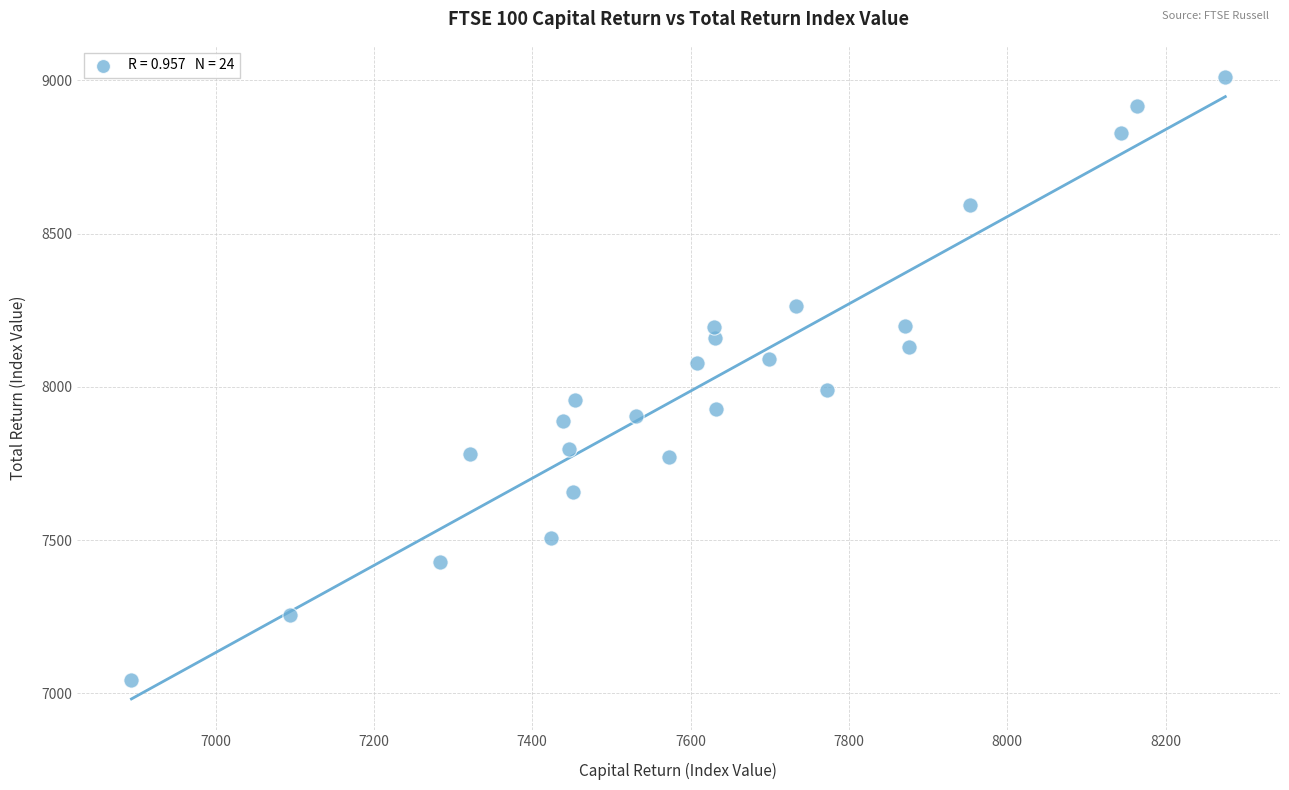

What is the range of Y values (max minus min)?

1966.0